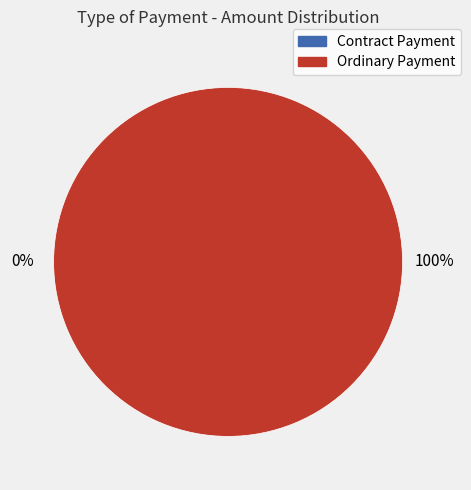

How many segments does this pie chart have?

2